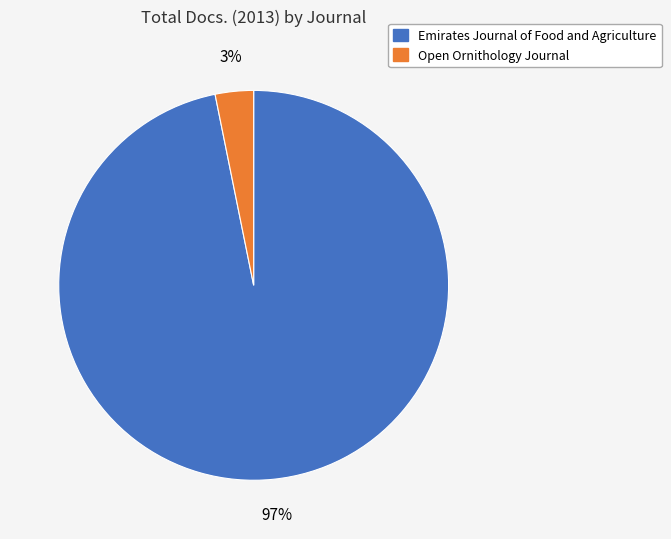

To the nearest percent, what portion does Emirates Journal of Food and Agriculture represent?

97%